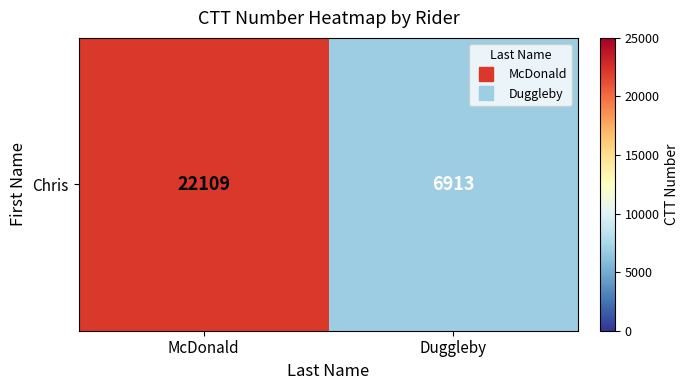

True or false: the data shows 3031 at Duggleby.

False